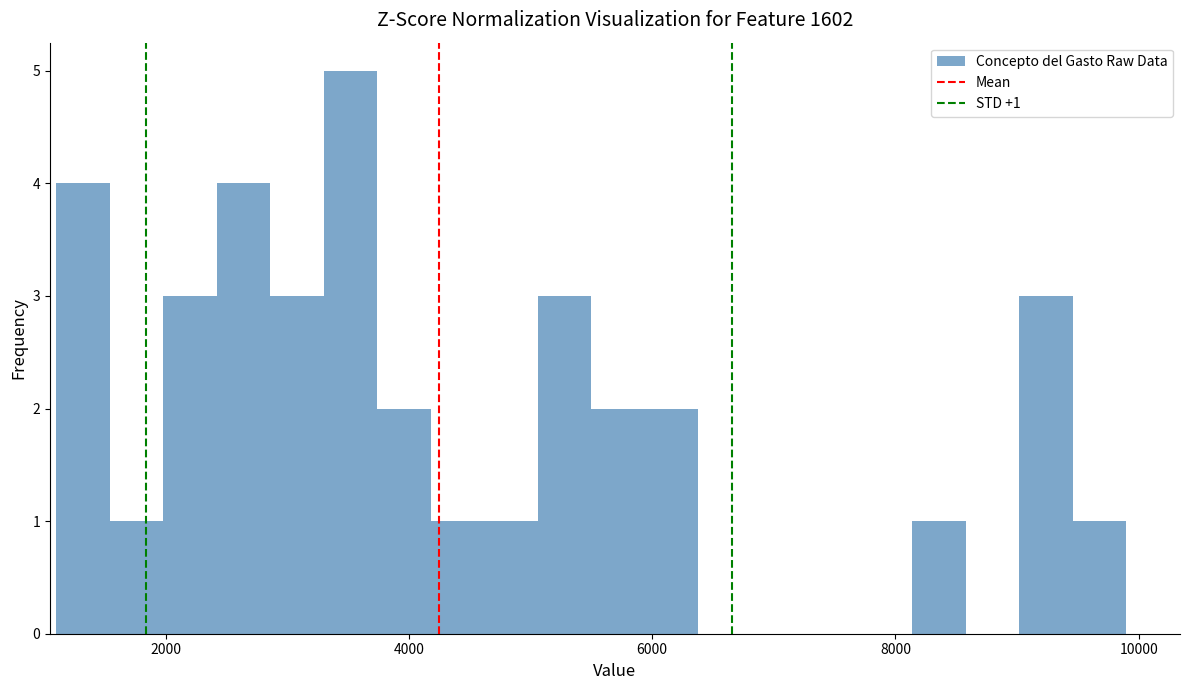

Read against the x-axis, roughly where is the centre of the tallest bar?

3600